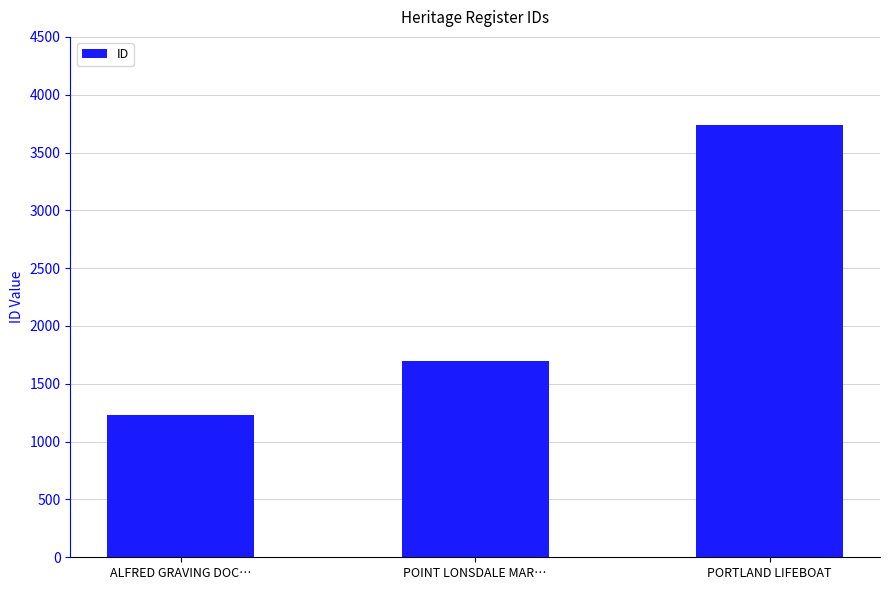

Between ALFRED GRAVING DOC… and PORTLAND LIFEBOAT, which is larger?

PORTLAND LIFEBOAT